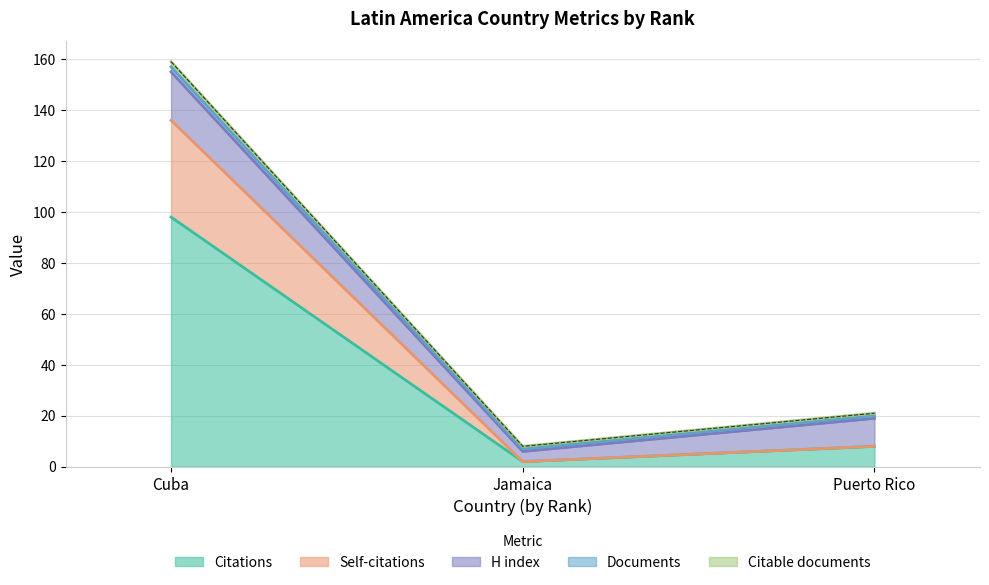

At how many categories does at least one series exceed 50?

1